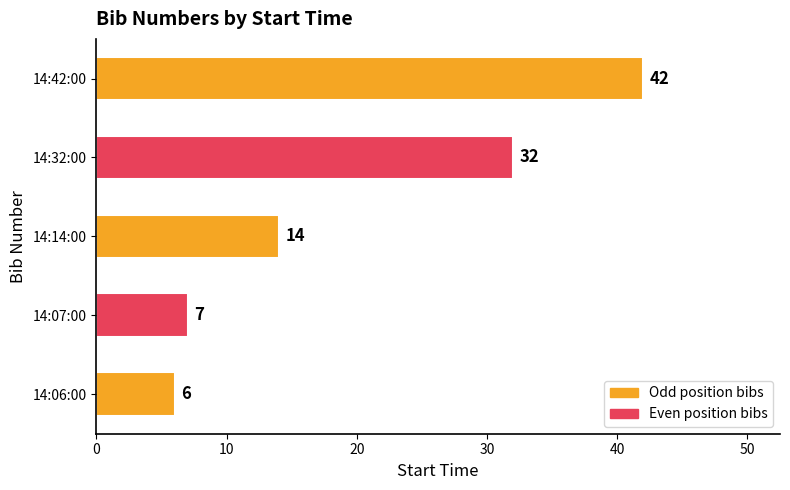

True or false: the data shows 6 at 14:14:00.

False